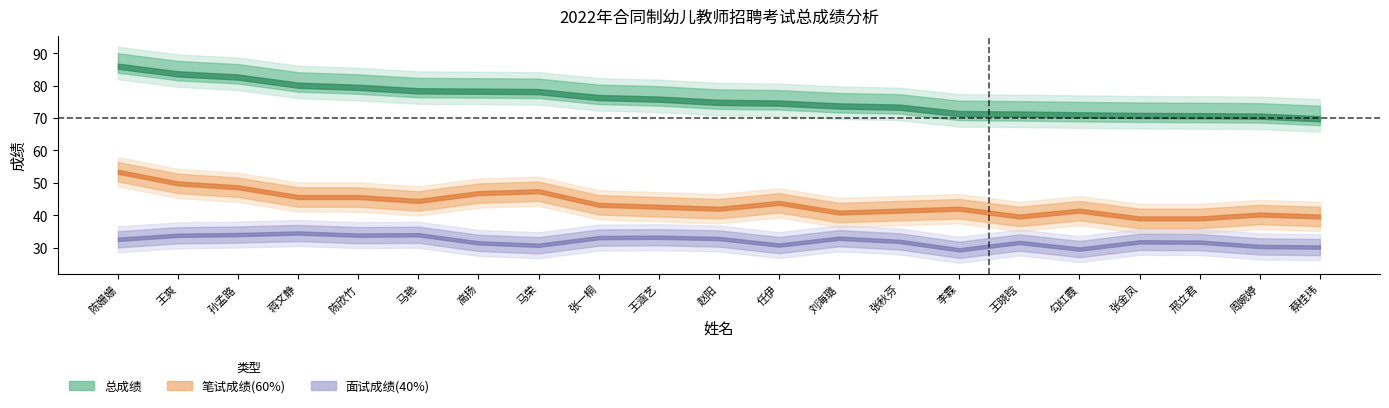

At which category is the sum across all series the highest?

陈姗姗